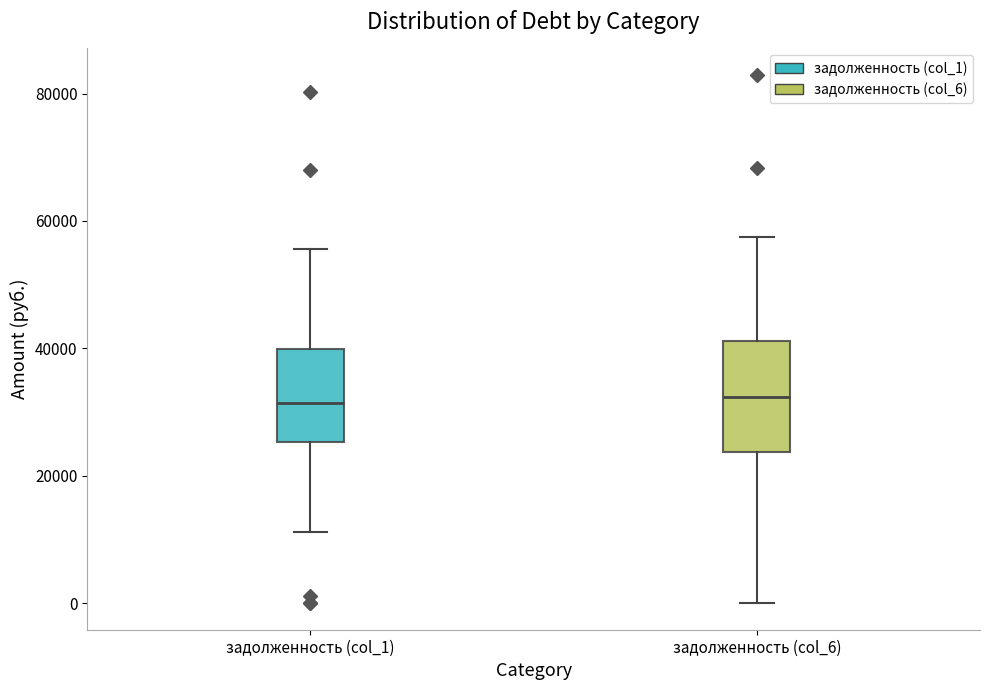

Where is the upper edge of the box for задолженность (col_6) on the y-axis? The values are not printed on the chart, so give them approximately, as read against the axis.

42000